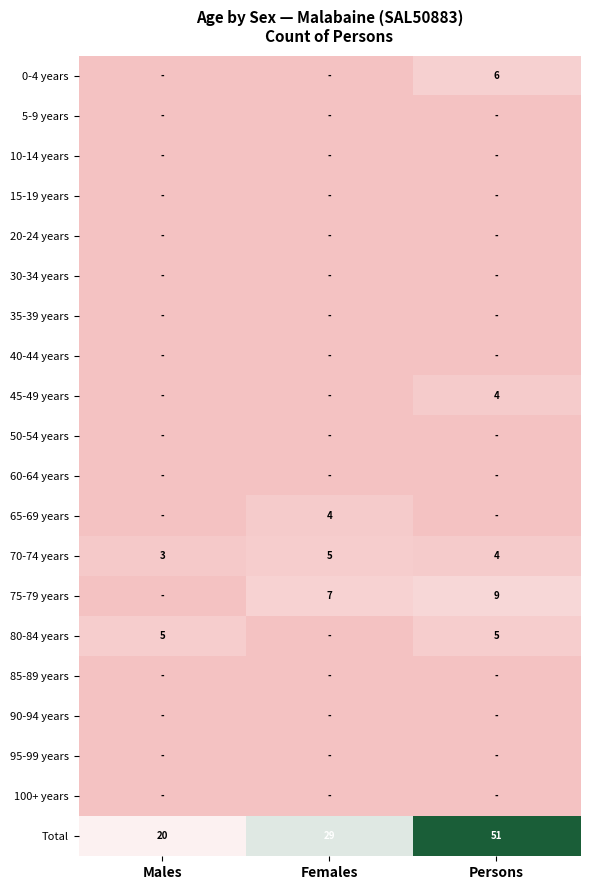

At how many categories does at least one series exceed 23?

2